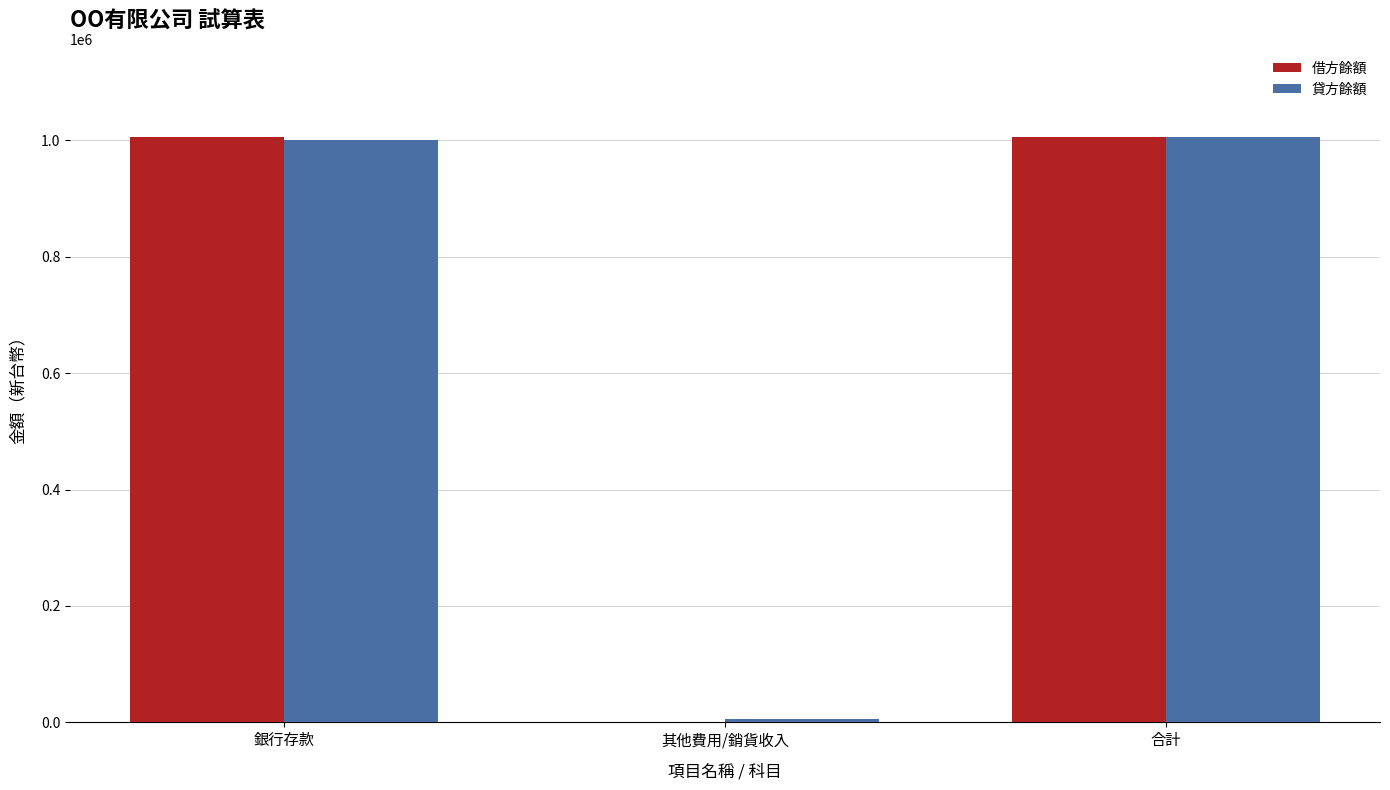

What is the total value across all series at 銀行存款?

2005500